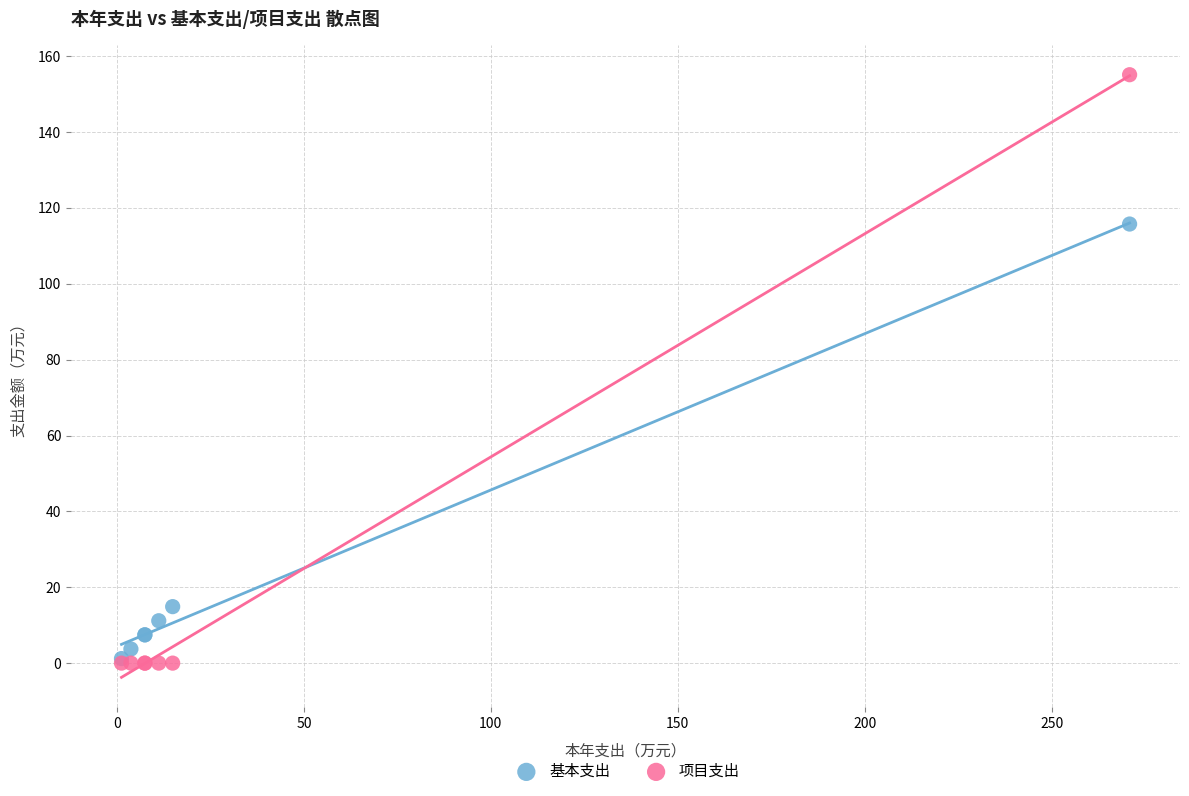

What are all the series names shown in the legend?

基本支出, 项目支出